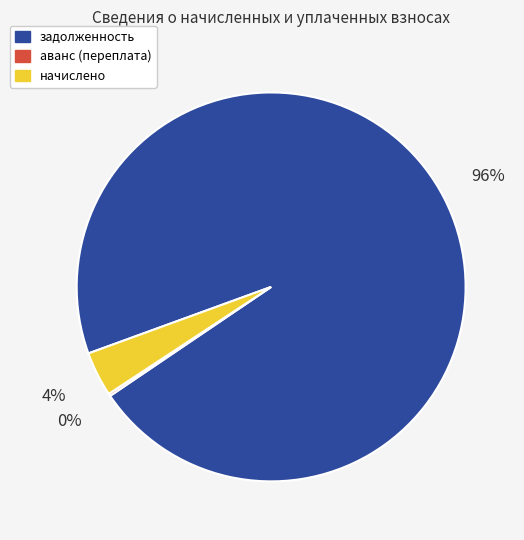

Combined, do задолженность and начислено account for over 50%?

Yes